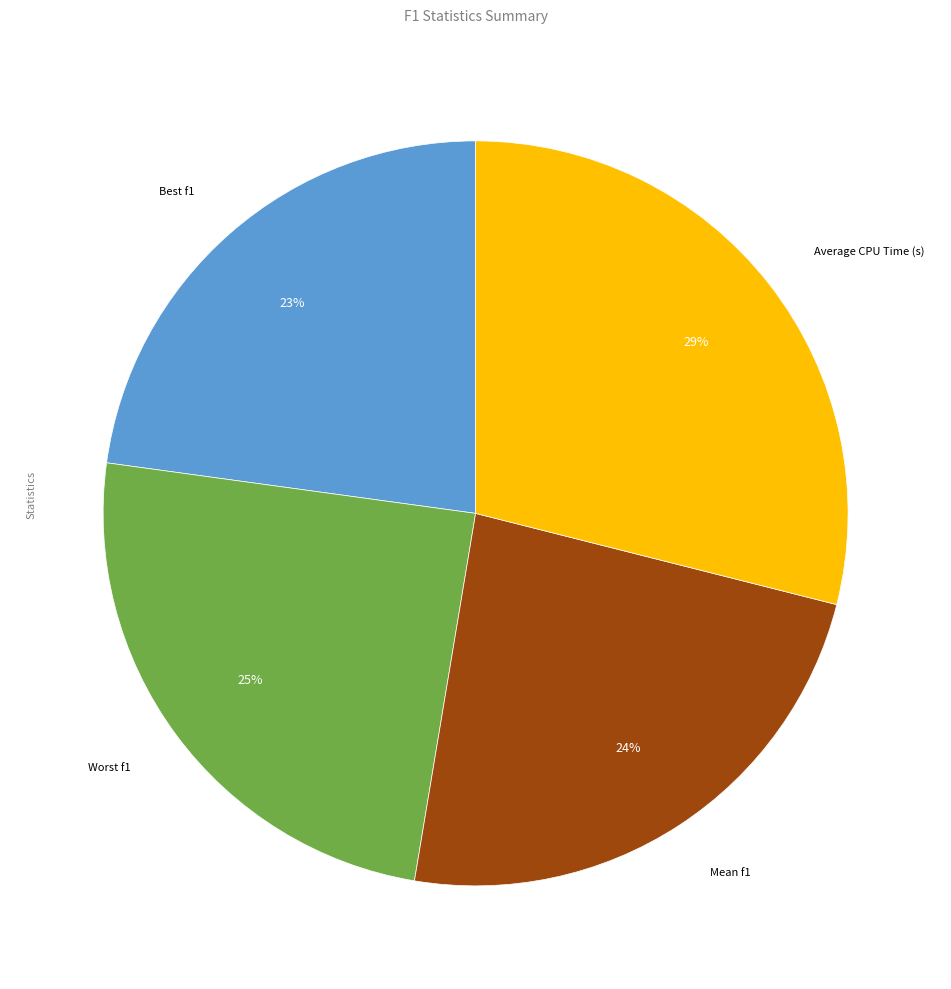

Count the number of slices in the pie.

4